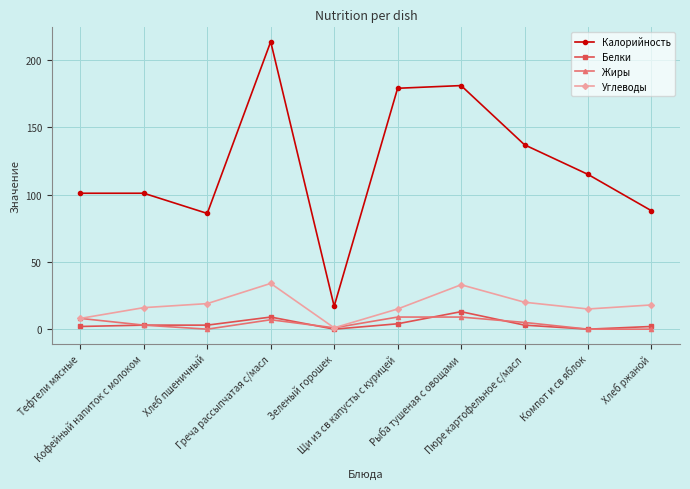

Reading right to left, transcribe all the data shown in this chart.

Калорийность: Хлеб ржаной=88.0	Компот и св яблок=115.0	Пюре картофельное с/масл=137.0	Рыба тушеная с овощами=181.0	Щи из св капусты с курицей=179.0	Зеленый горошек=17.0	Греча рассыпчатая с/масл=213.6	Хлеб пшеничный=86.0	Кофейный напиток с молоком=101.0	Тефтели мясные=101.0
Белки: Хлеб ржаной=2.0	Компот и св яблок=0.0	Пюре картофельное с/масл=3.0	Рыба тушеная с овощами=13.0	Щи из св капусты с курицей=4.0	Зеленый горошек=0.0	Греча рассыпчатая с/масл=9.0	Хлеб пшеничный=3.0	Кофейный напиток с молоком=3.0	Тефтели мясные=2.0
Жиры: Хлеб ржаной=0.0	Компот и св яблок=0.0	Пюре картофельное с/масл=5.0	Рыба тушеная с овощами=9.0	Щи из св капусты с курицей=9.0	Зеленый горошек=1.0	Греча рассыпчатая с/масл=7.0	Хлеб пшеничный=0.0	Кофейный напиток с молоком=3.0	Тефтели мясные=8.0
Углеводы: Хлеб ржаной=18.0	Компот и св яблок=15.0	Пюре картофельное с/масл=20.0	Рыба тушеная с овощами=33.0	Щи из св капусты с курицей=15.0	Зеленый горошек=1.0	Греча рассыпчатая с/масл=34.0	Хлеб пшеничный=19.0	Кофейный напиток с молоком=16.0	Тефтели мясные=8.0